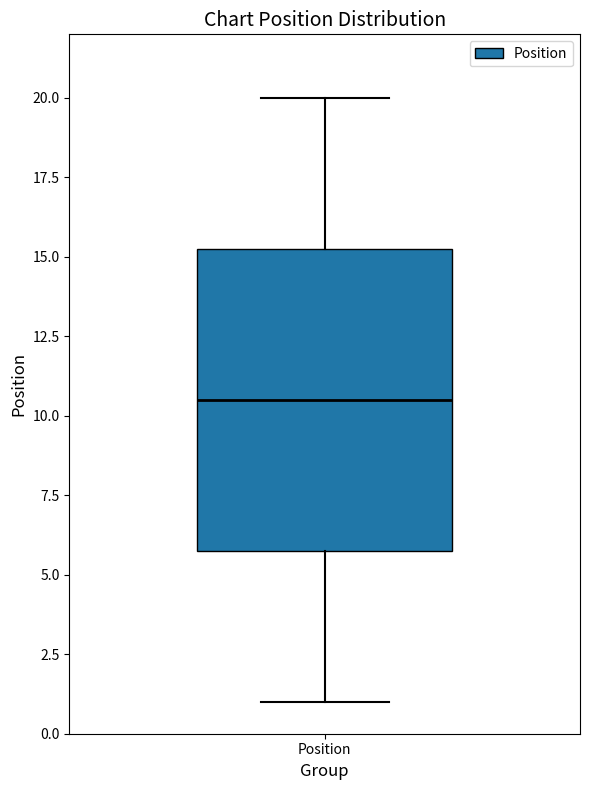

Read this box plot against the y-axis: the position of the median line, the range covered by the box, and the ends of both whiskers. The values are not printed on the chart, so give them approximately, as read against the axis.

median 10.5, box 6.0 to 15.5, whiskers 1.0 to 20.0